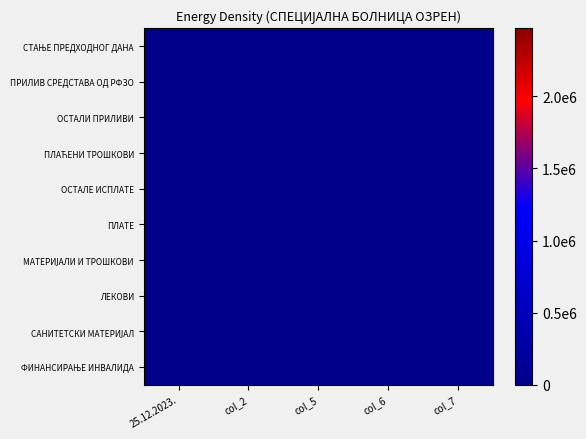

Which category has the lowest value in the ПЛАЋЕНИ ТРОШКОВИ series?

col_2